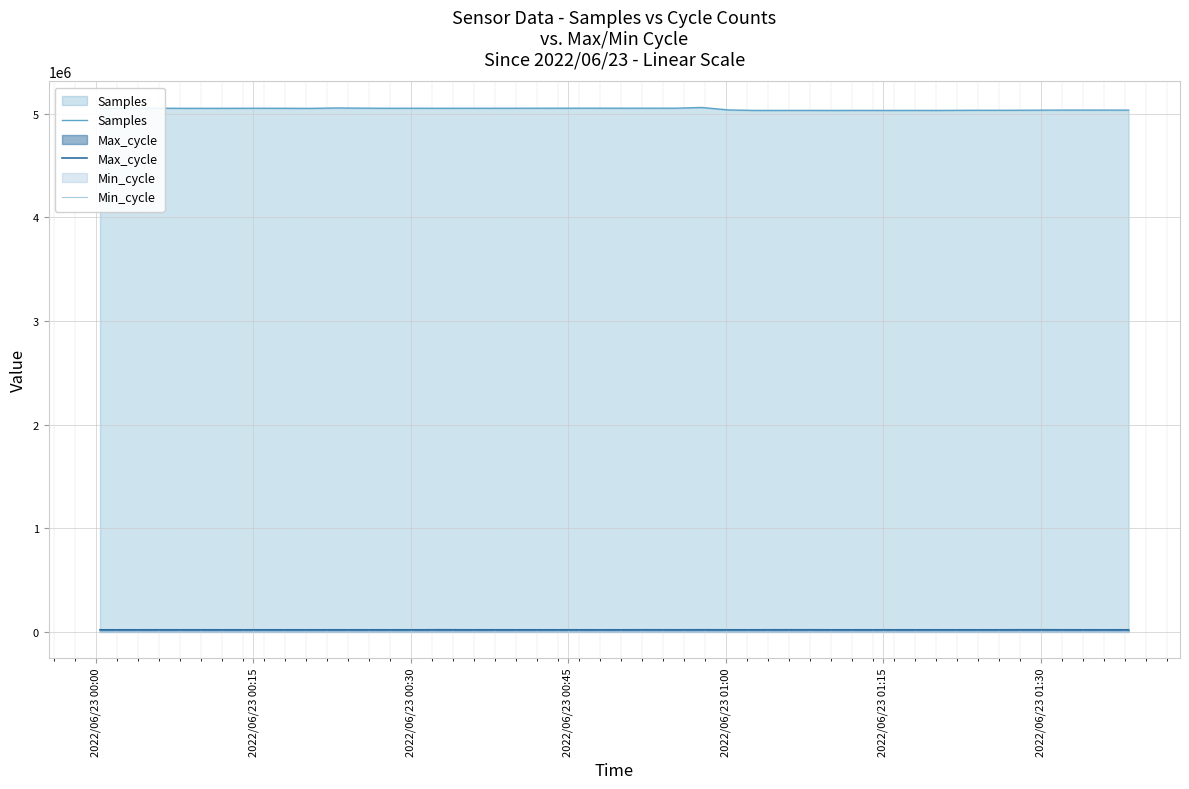

Reading right to left, transcribe all the data shown in this chart.

Samples: 5035132	5035591	5035615	5035210	5034233	5033453	5033548	5032235	5032419	5032077	5032470	5032032	5032367	5032318	5032262	5037100	5060659	5053774	5053833	5053747	5054029	5053939	5053694	5053457	5053227	5053262	5052954	5053434	5053040	5054238	5056004	5051980	5052902	5053483	5052647	5052439	5052613	5054048	5052953	5052530
Max_cycle: 20008	20019	19973	20395	20351	19932	19925	19925	19964	20003	20011	19925	20315	20370	19925	19929	20434	20020	20387	19999	19983	19997	19925	19963	20015	19979	20465	19925	19980	19976	19993	19931	19931	19925	19987	20010	20027	19978	19924	19971
Min_cycle: 28	28	28	28	28	28	28	28	28	28	28	28	28	28	28	28	22	28	28	28	28	28	28	28	28	28	28	28	28	28	28	28	28	28	28	28	28	28	28	28